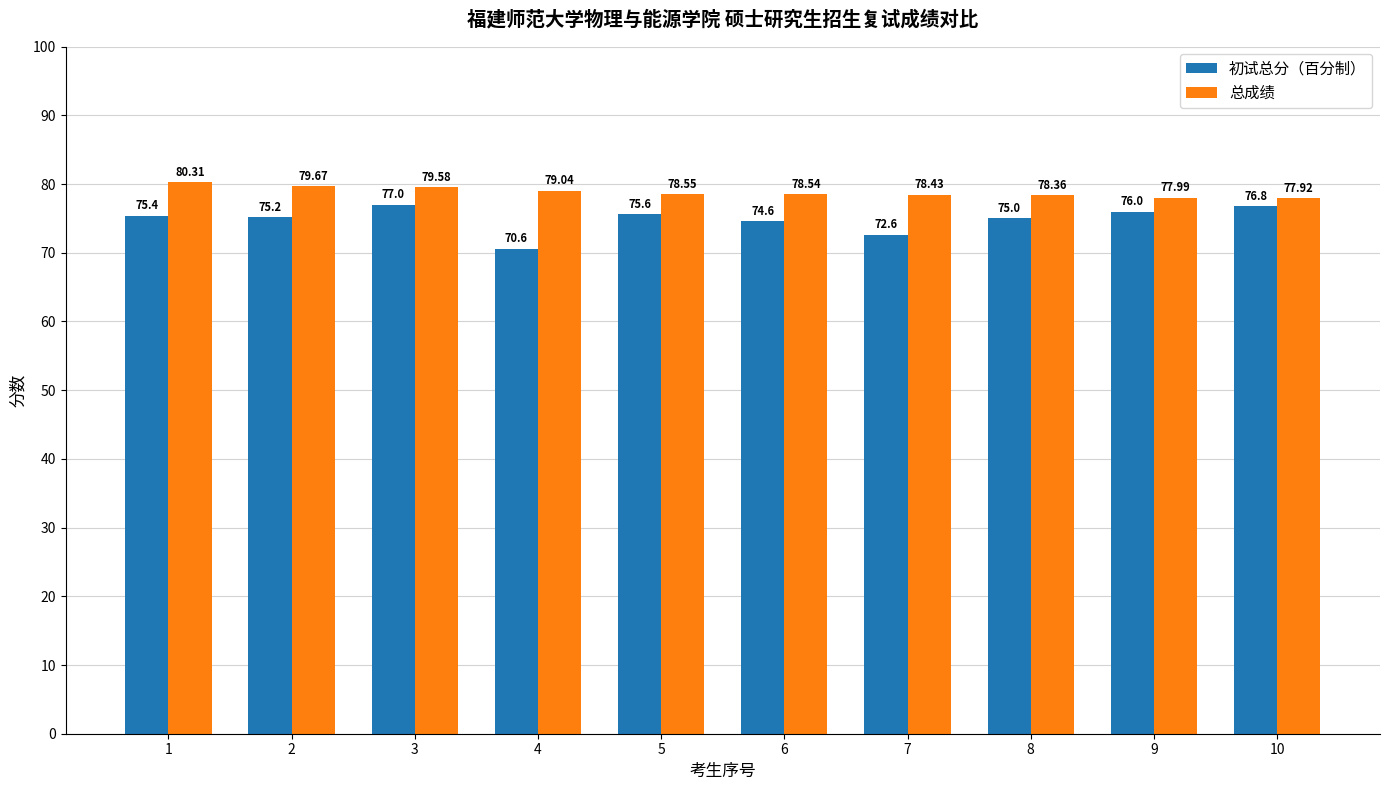

What is the total value across all series at 9?

154.0